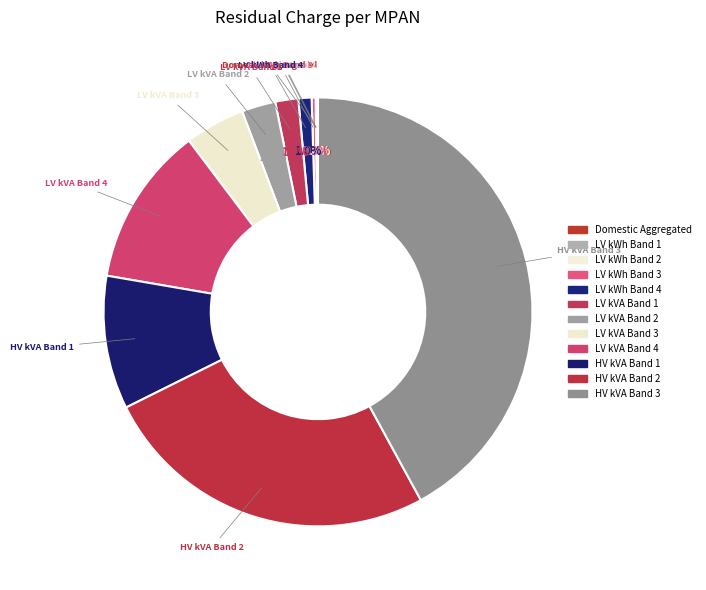

To the nearest percent, what percentage of the pie is HV kVA Band 1?

10%